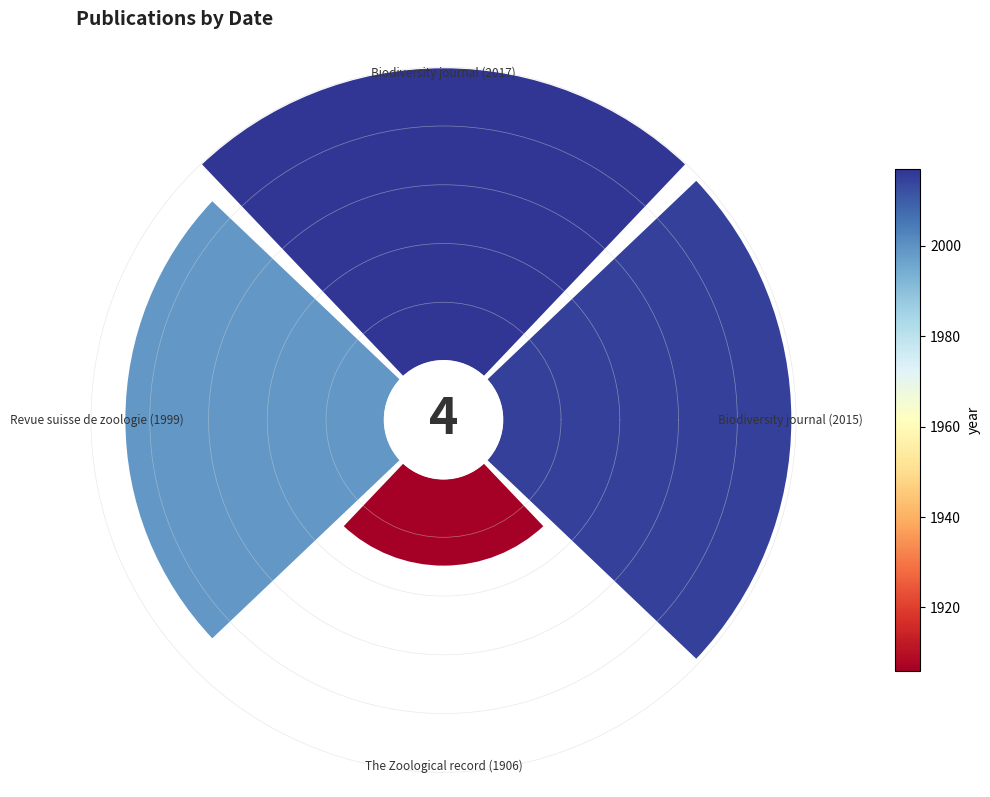

Does The Zoological record (1906) account for over 50% of the chart?

No